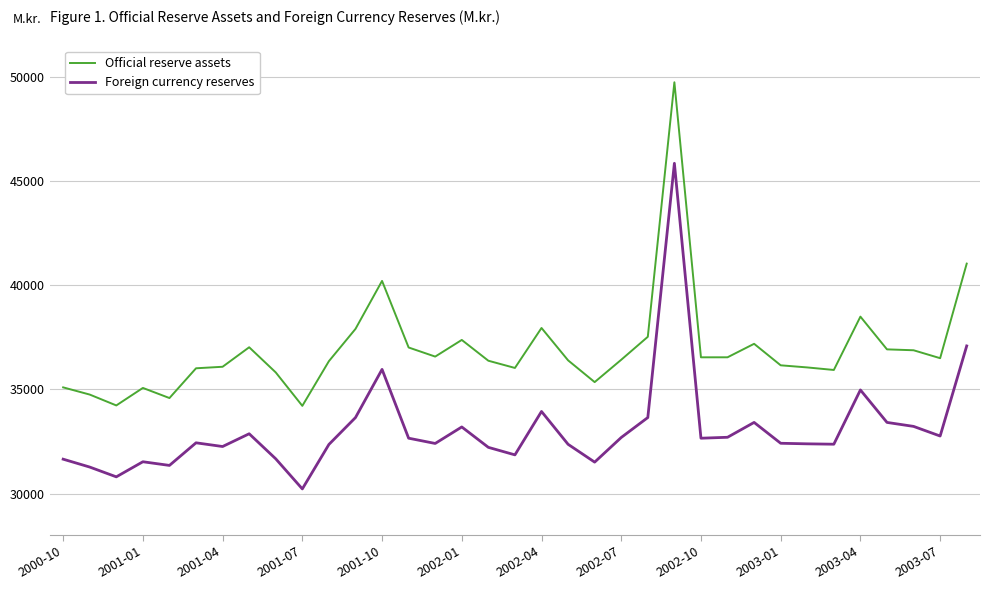

True or false: Foreign currency reserves and Official reserve assets cross at least once.

False